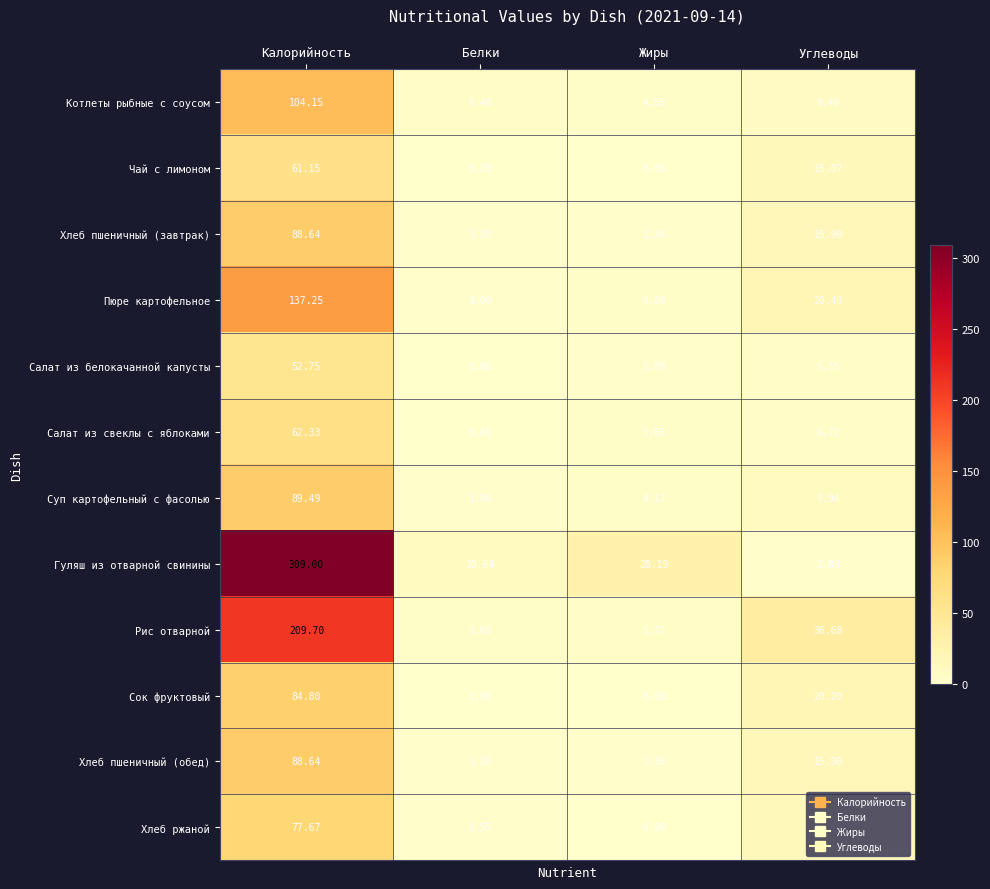

How many categories are shown in the chart?

4